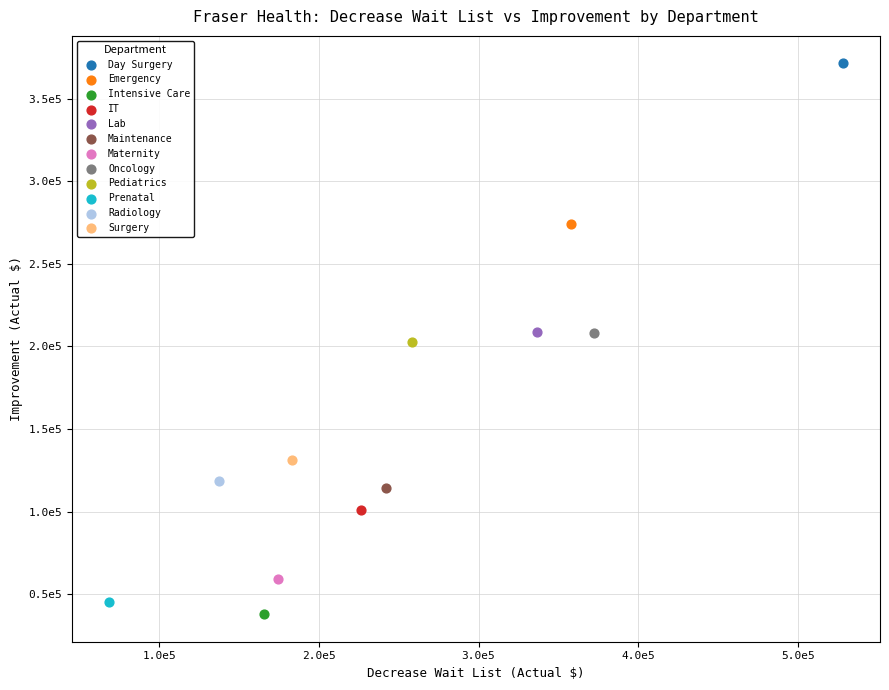

What are all the series names shown in the legend?

Day Surgery, Emergency, Intensive Care, IT, Lab, Maintenance, Maternity, Oncology, Pediatrics, Prenatal, Radiology, Surgery